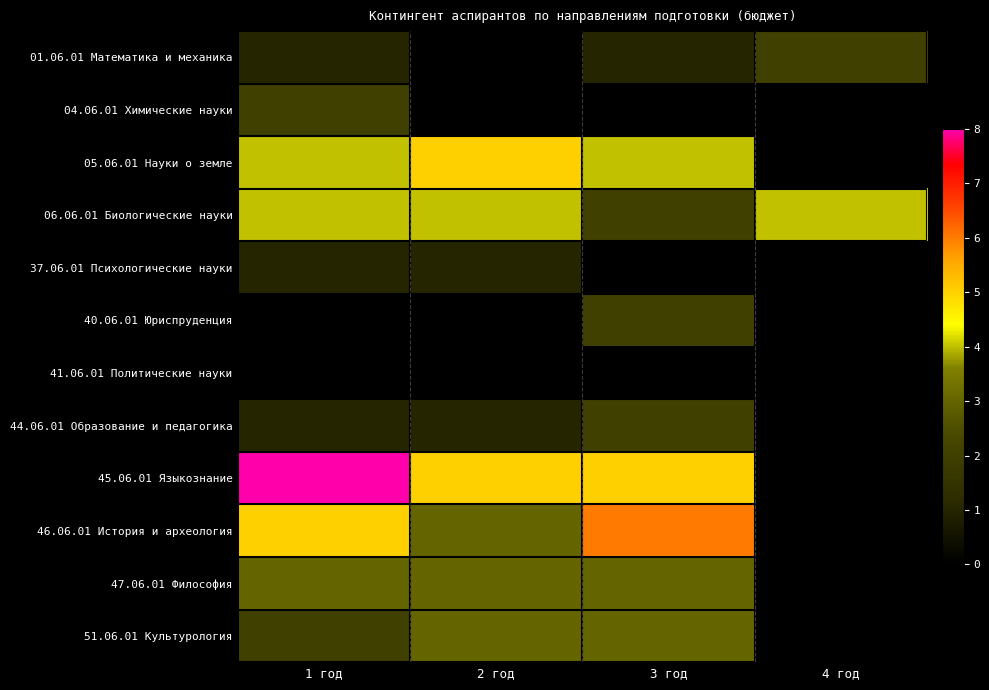

Reading left to right, what are all the values shown in this chart?

01.06.01 Математика и механика: 1 год=1	2 год=0	3 год=1	4 год=2
04.06.01 Химические науки: 1 год=2	2 год=0	3 год=0	4 год=0
05.06.01 Науки о земле: 1 год=4	2 год=5	3 год=4	4 год=0
06.06.01 Биологические науки: 1 год=4	2 год=4	3 год=2	4 год=4
37.06.01 Психологические науки: 1 год=1	2 год=1	3 год=0	4 год=0
40.06.01 Юриспруденция: 1 год=0	2 год=0	3 год=2	4 год=0
41.06.01 Политические науки: 1 год=0	2 год=0	3 год=0	4 год=0
44.06.01 Образование и педагогика: 1 год=1	2 год=1	3 год=2	4 год=0
45.06.01 Языкознание: 1 год=8	2 год=5	3 год=5	4 год=0
46.06.01 История и археология: 1 год=5	2 год=3	3 год=6	4 год=0
47.06.01 Философия: 1 год=3	2 год=3	3 год=3	4 год=0
51.06.01 Культурология: 1 год=2	2 год=3	3 год=3	4 год=0